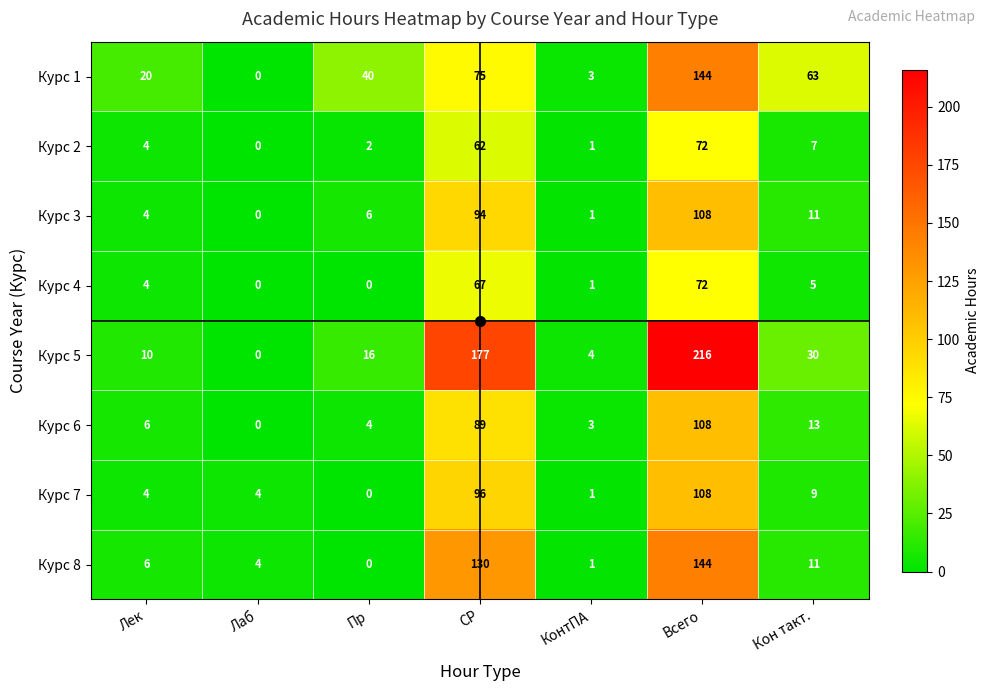

What is the sum of the Курс 8 values at КонтПА and СР?

131